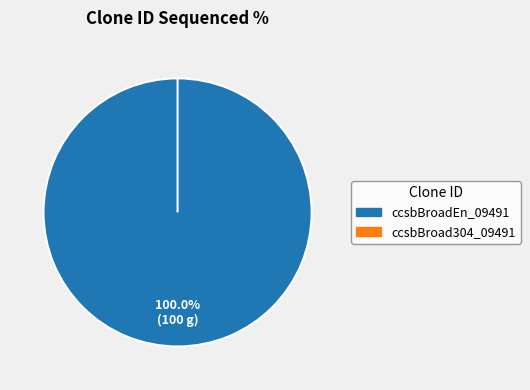

What is the largest slice in the pie chart?

ccsbBroadEn_09491